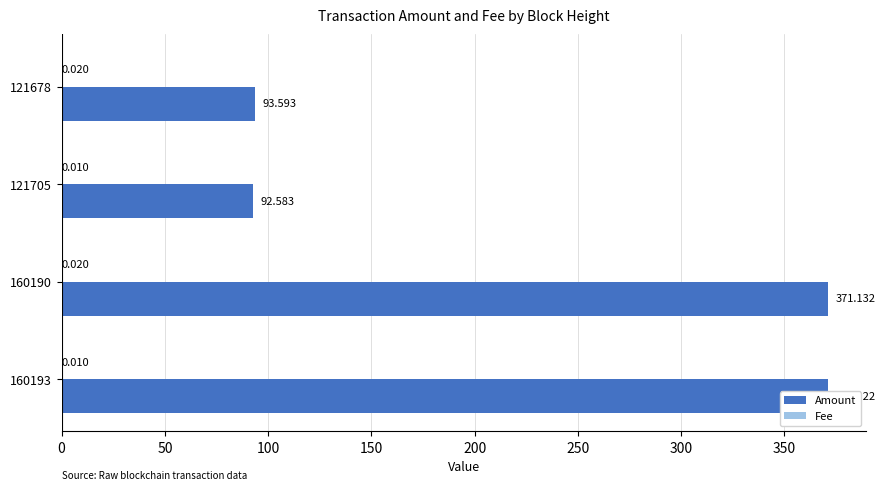

How many distinct data groups are displayed?

2